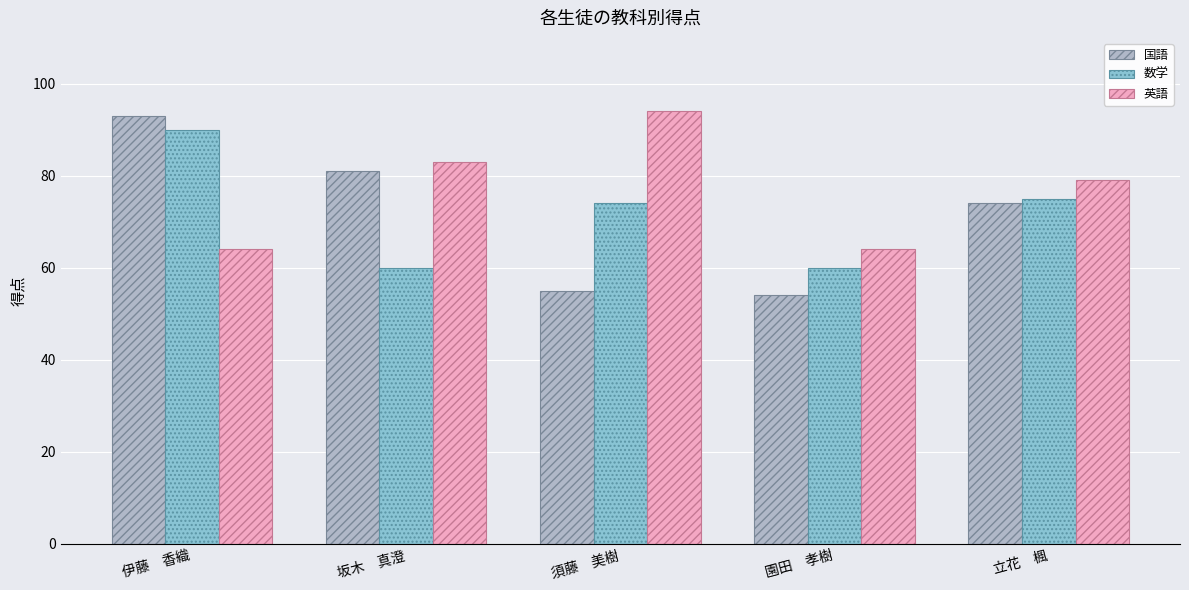

What is the total value across all series at 坂木　真澄?

224